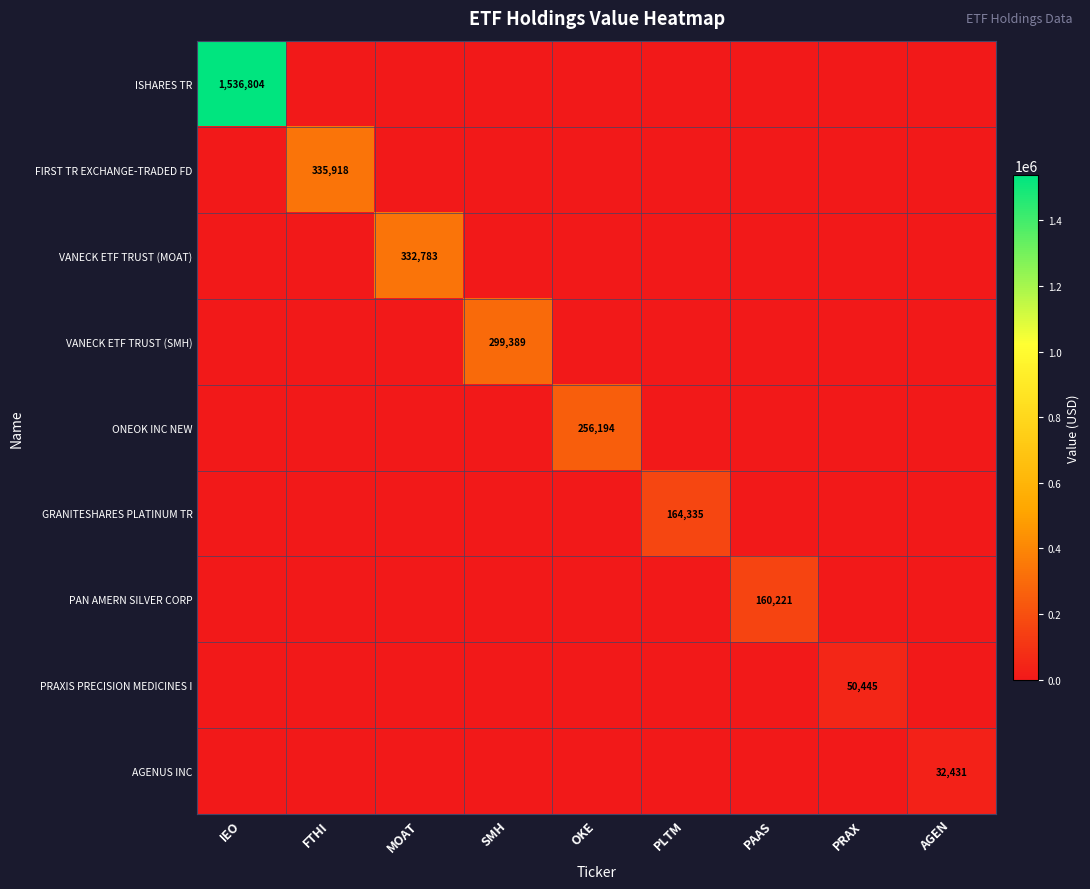

The VANECK ETF TRUST (SMH) series shows 299389 at SMH. True or false?

True